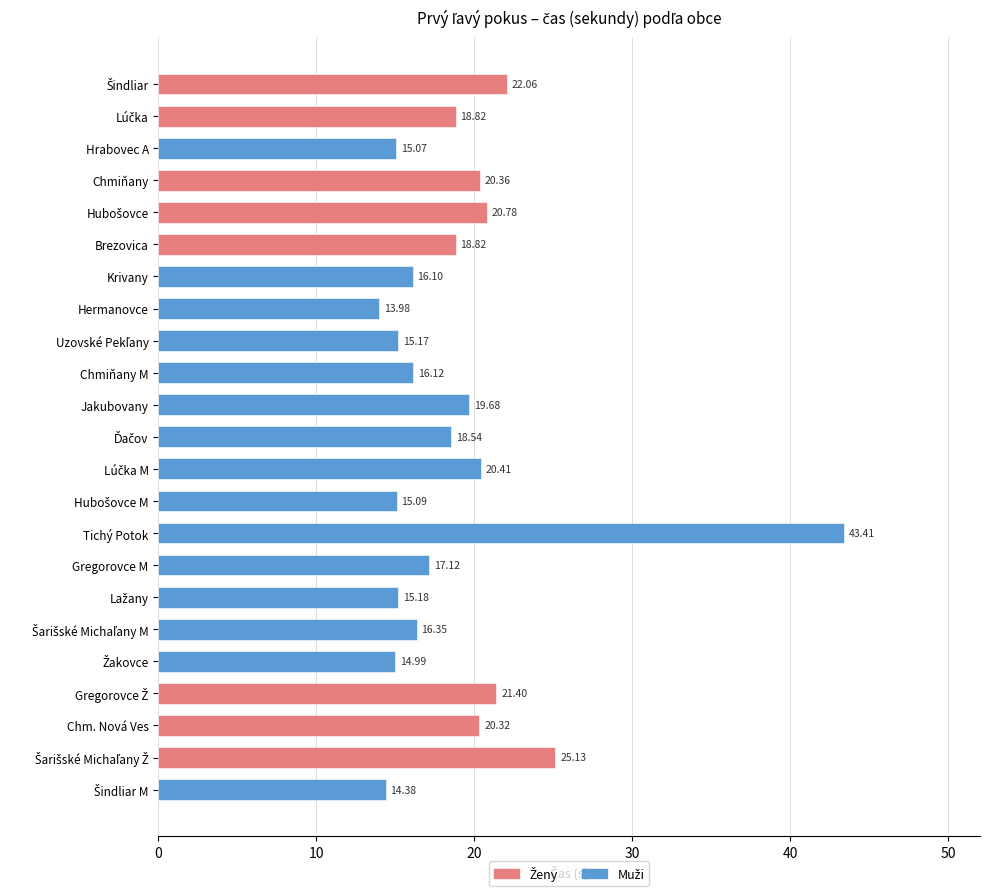

Count the number of values greater than 18.

12